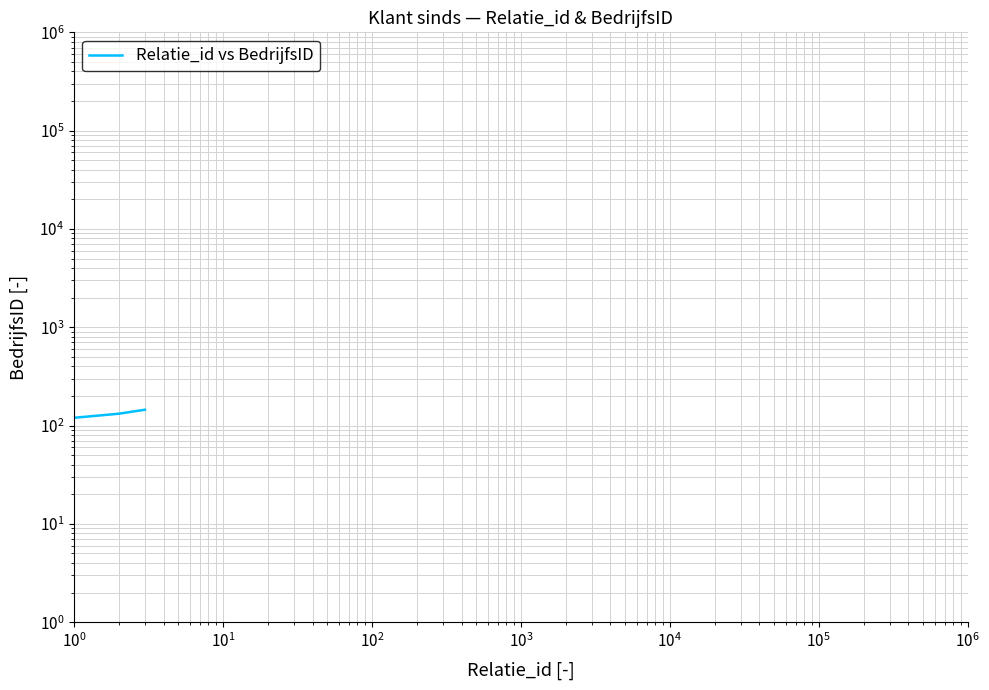

What is the sum of all values?

397